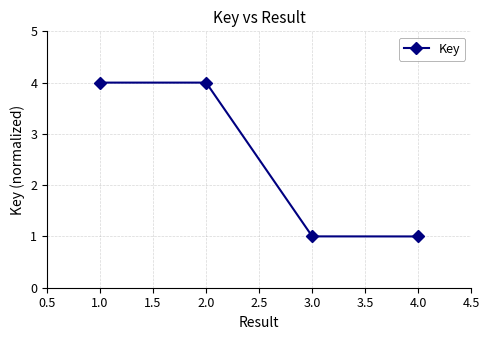

Is this an area chart (filled region under the line)?

No